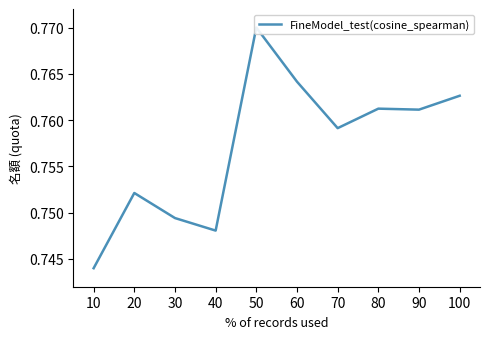

Count the number of categories in the chart.

10